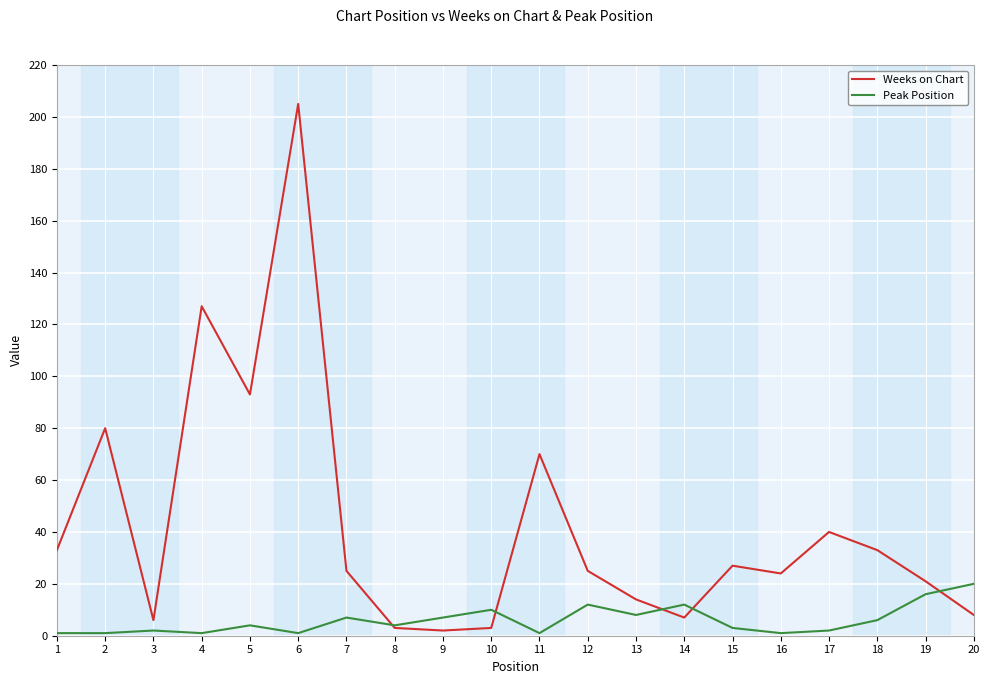

Is it true that Peak Position equals 1 at 11?

True